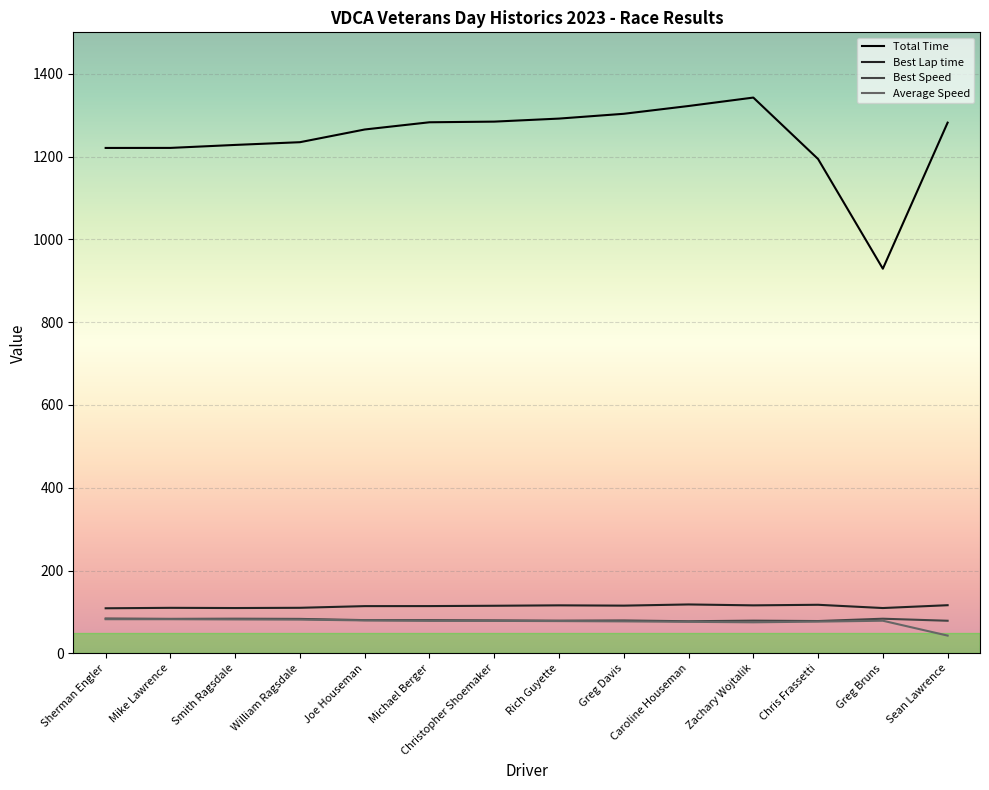

What is the highest value of the Total Time series?

1342.4